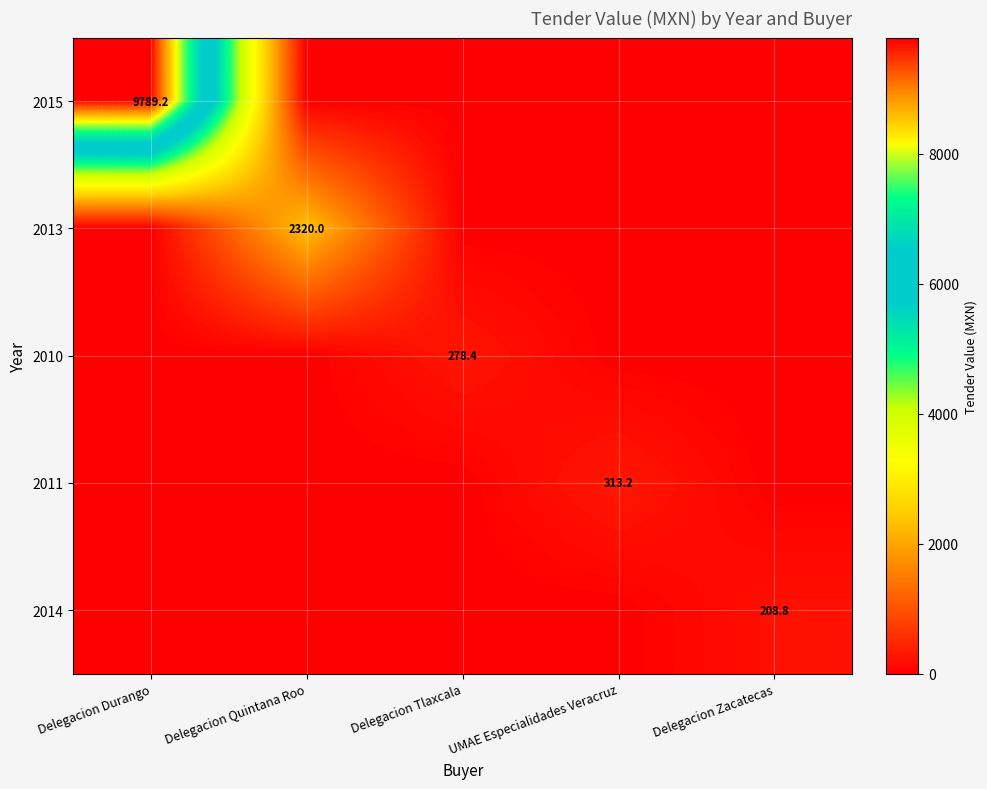

At which category is the sum across all series the highest?

Delegacion Durango